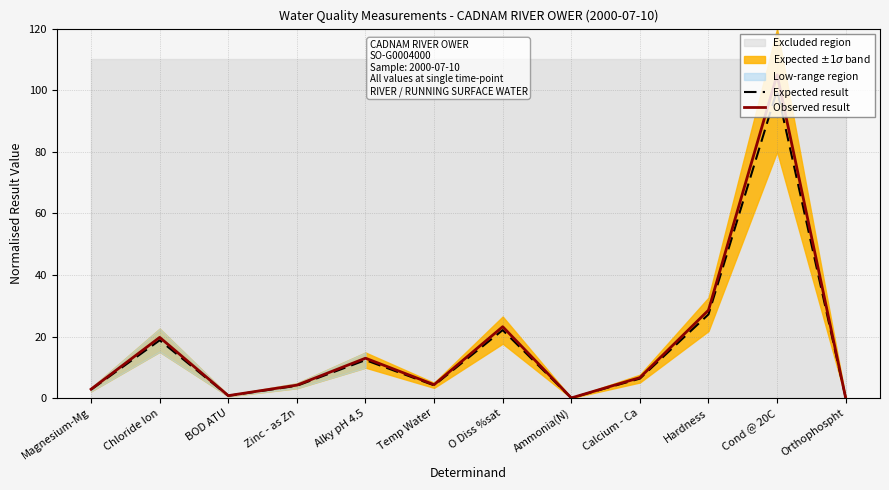

What is the difference between the Observed result values at Temp Water and Calcium - Ca?

2.3